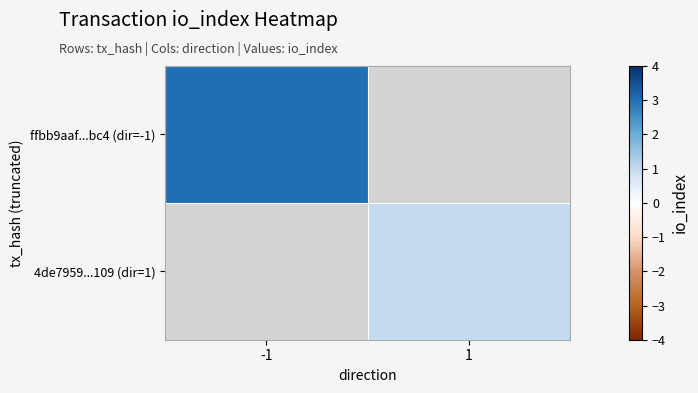

What is the smallest value displayed?

1.0